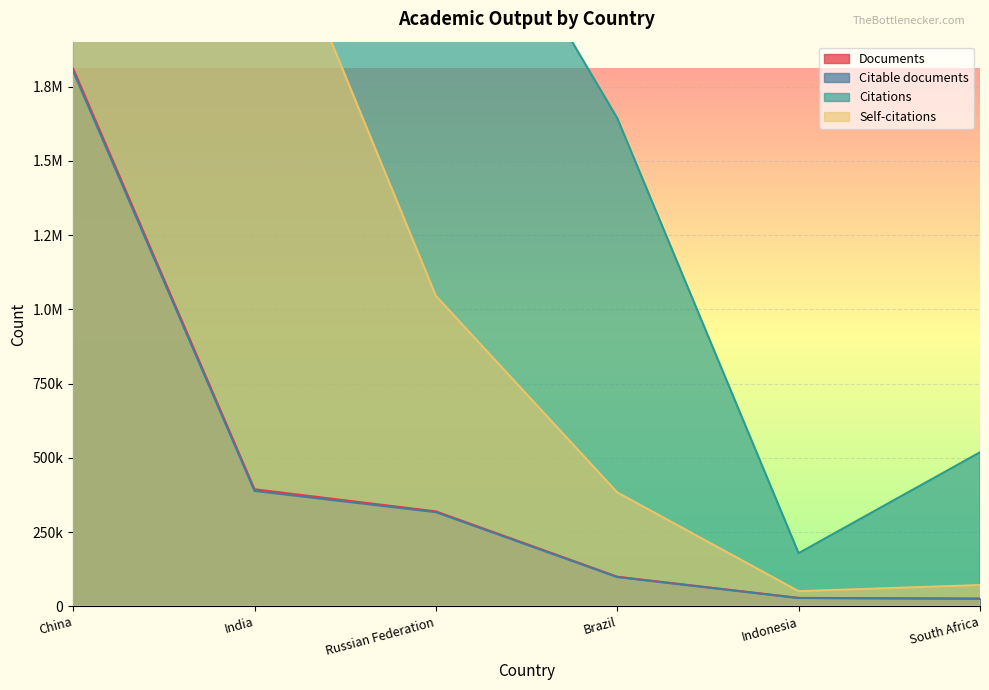

At which label does Citations reach its peak?

China